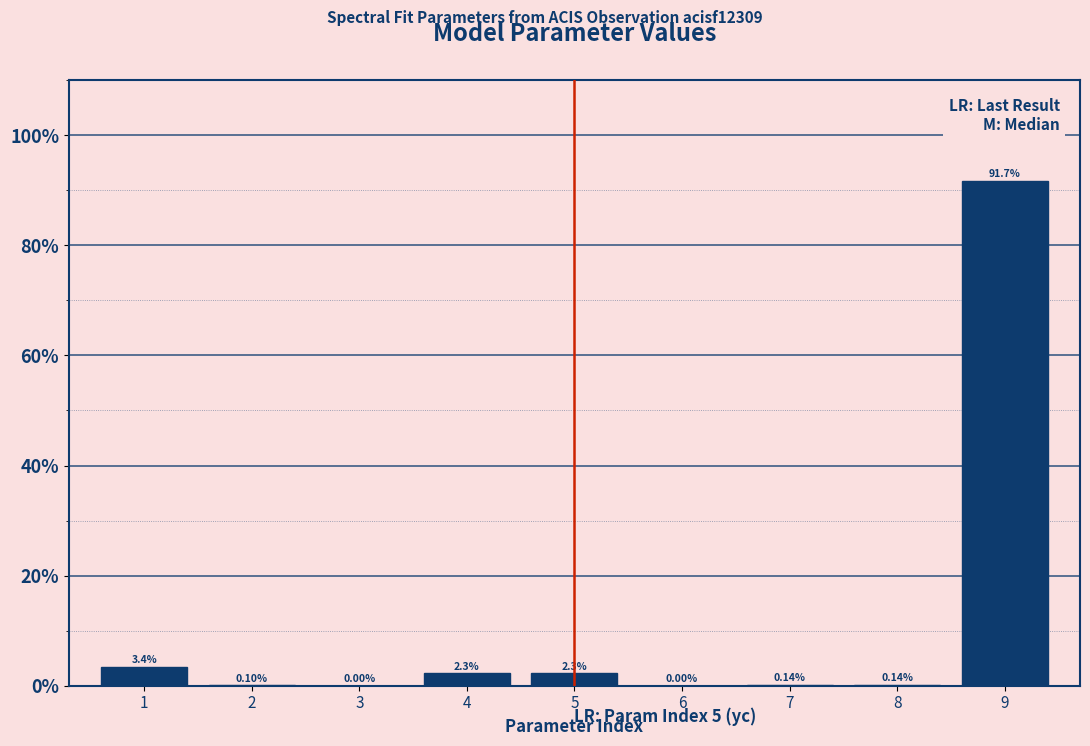

What is the sum of all values?

100.0